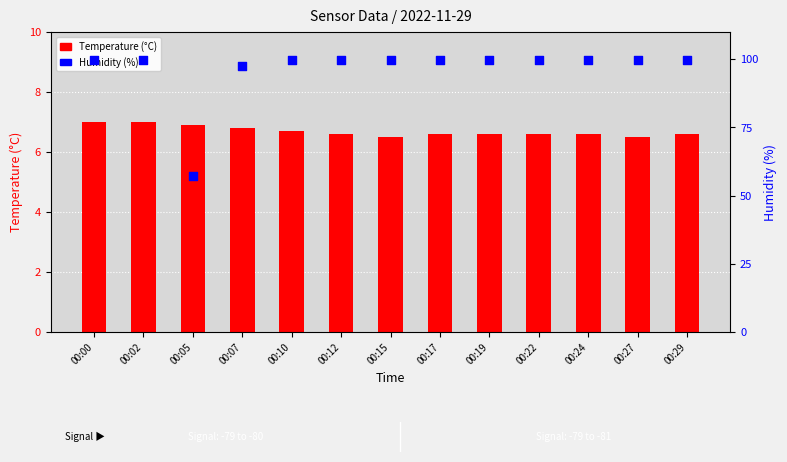

What is the total value across all series at 00:05?

64.2